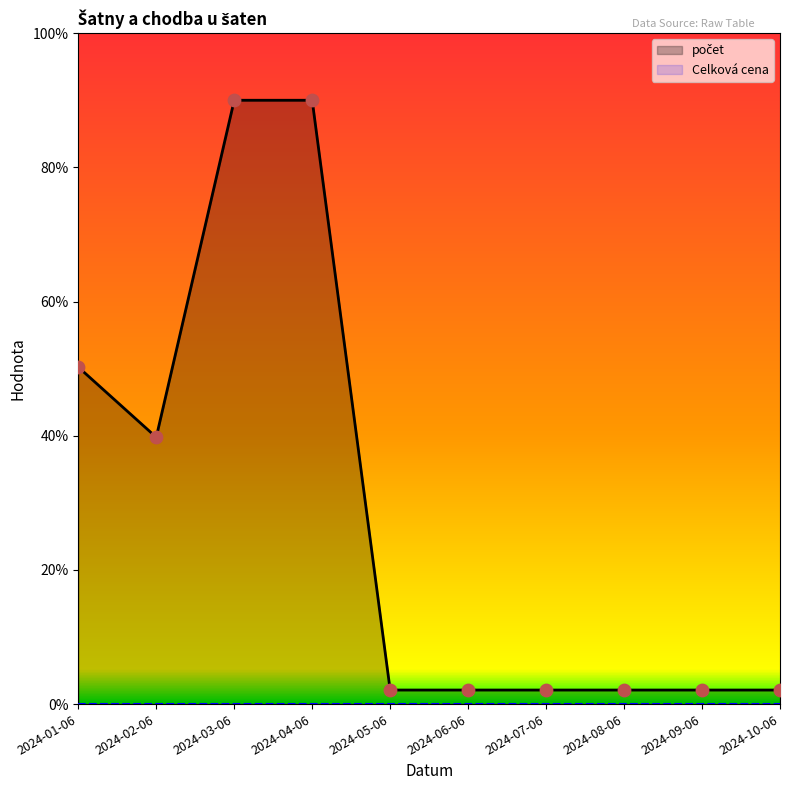

Which has a higher value, 2024-02-06 or 2024-04-06?

2024-04-06